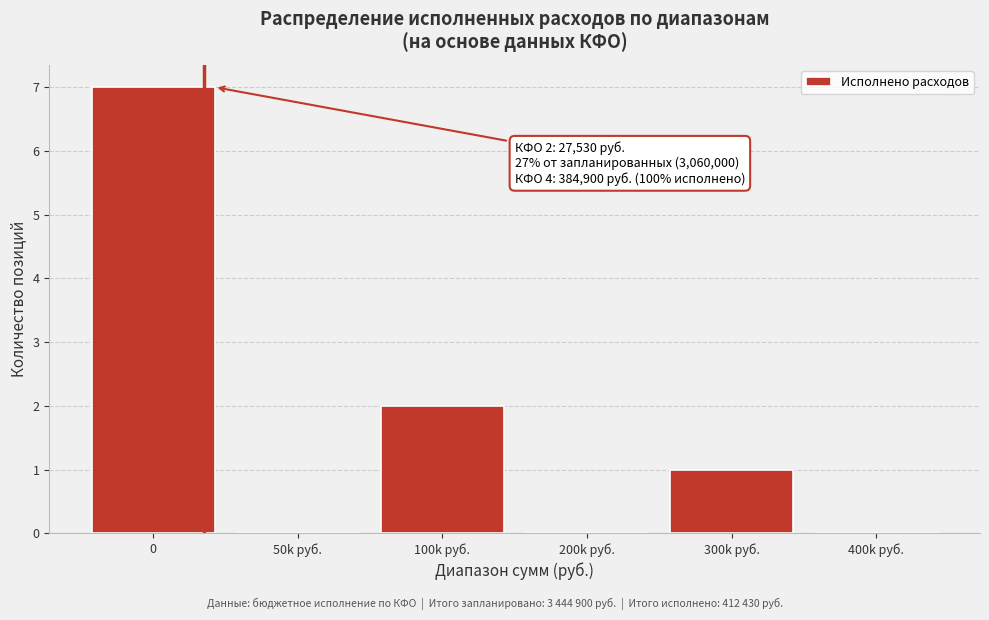

Reading left to right, what are all the values shown in this chart?

0=7	50k руб.=0	100k руб.=2	200k руб.=0	300k руб.=1	400k руб.=0